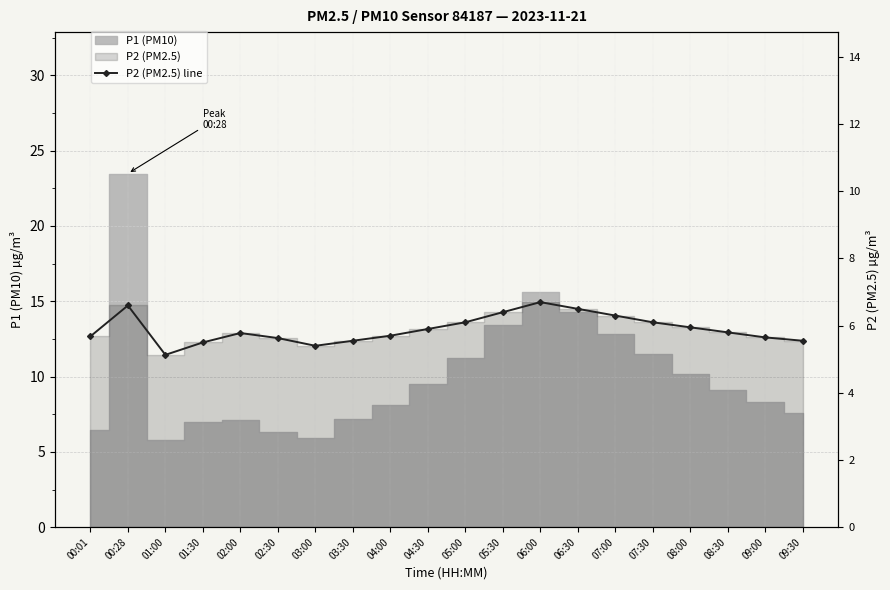

What is the sum of the values at 02:00 and 08:00?

11.7